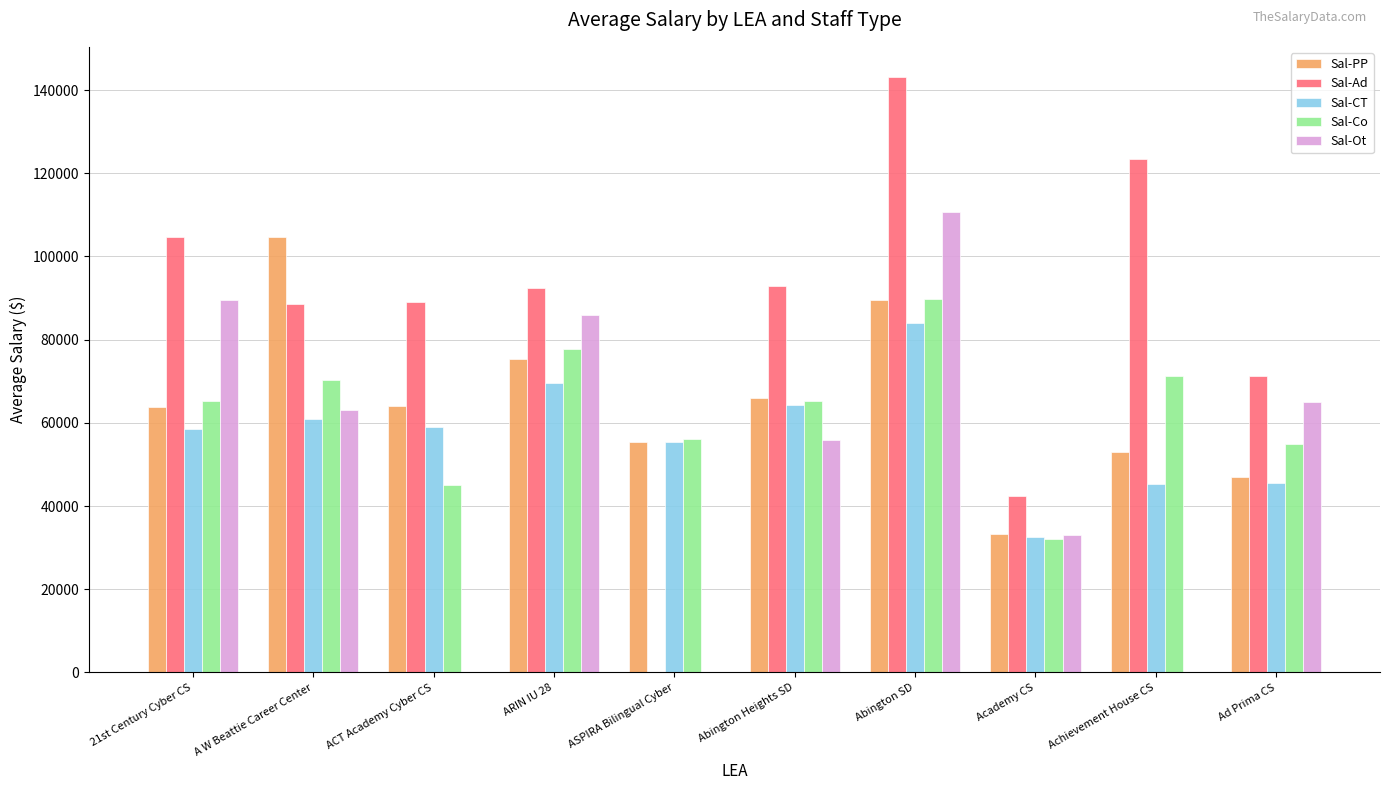

True or false: Sal-Co has a value of 55000.0 at Ad Prima CS.

True